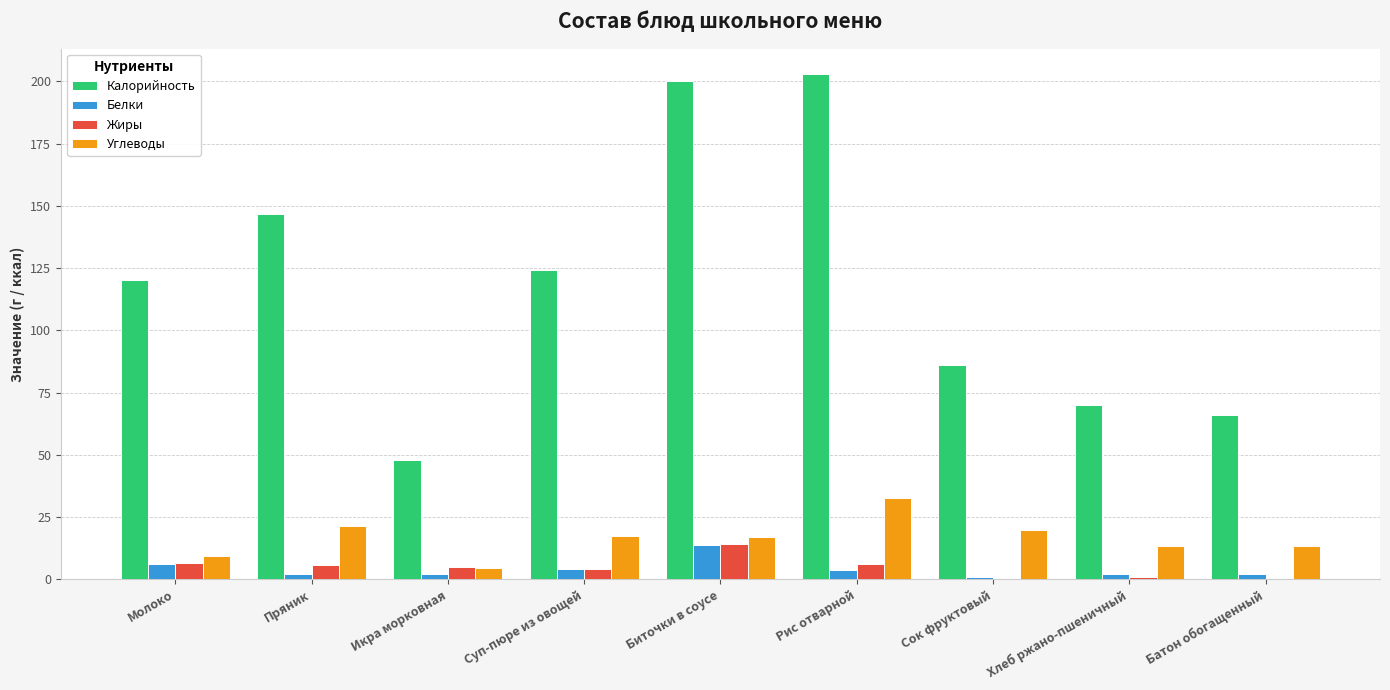

Where does the Белки series first go above 2?

Молоко